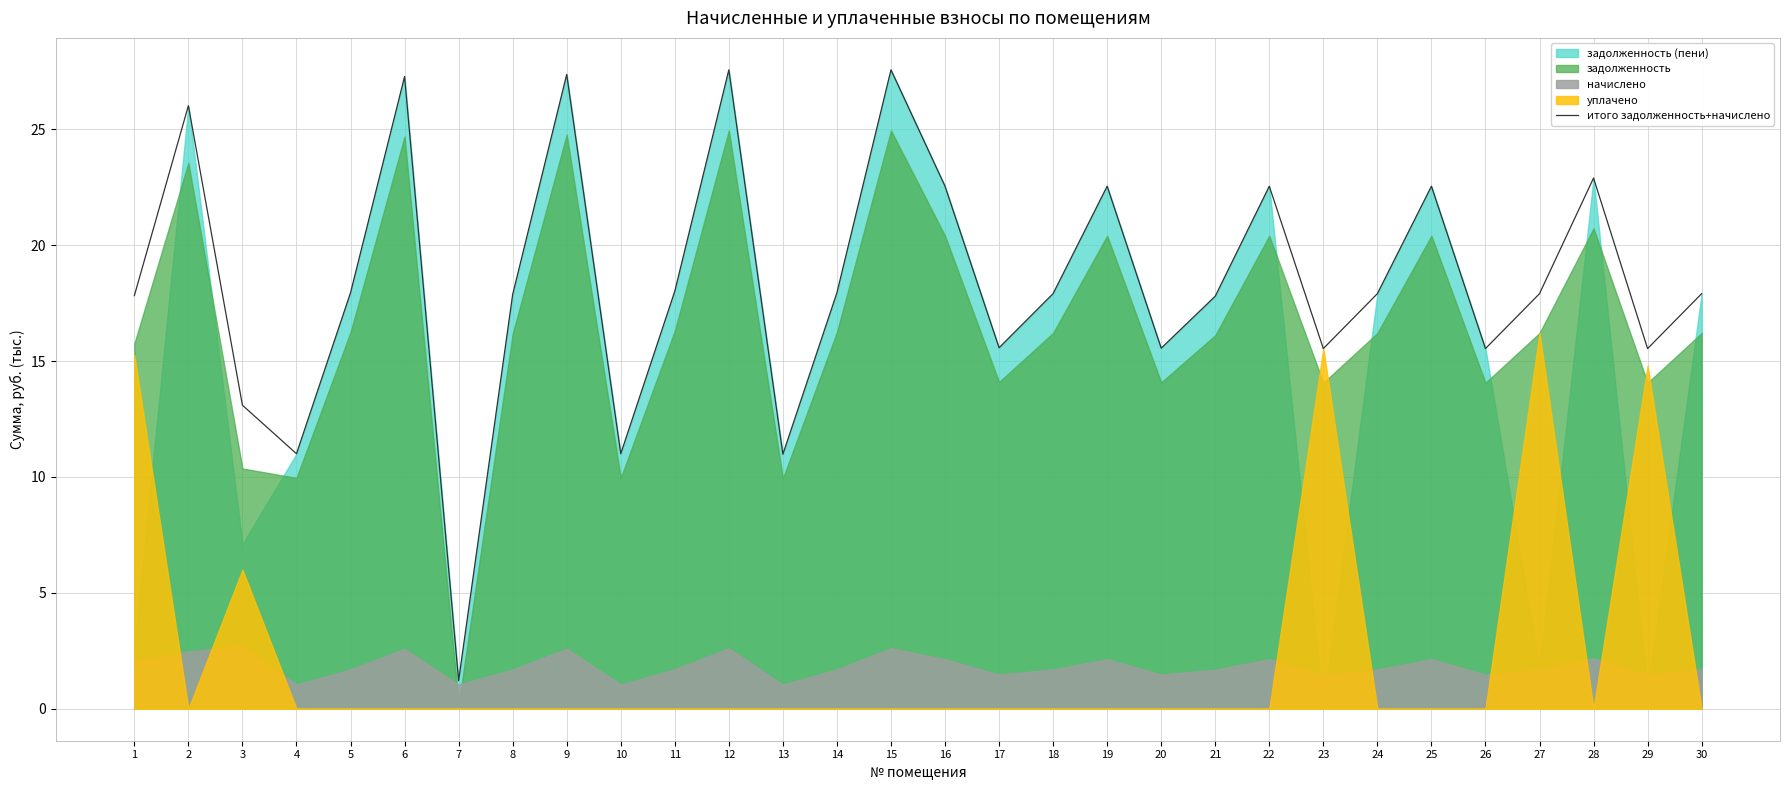

The value at 28 is 32.0. True or false?

False